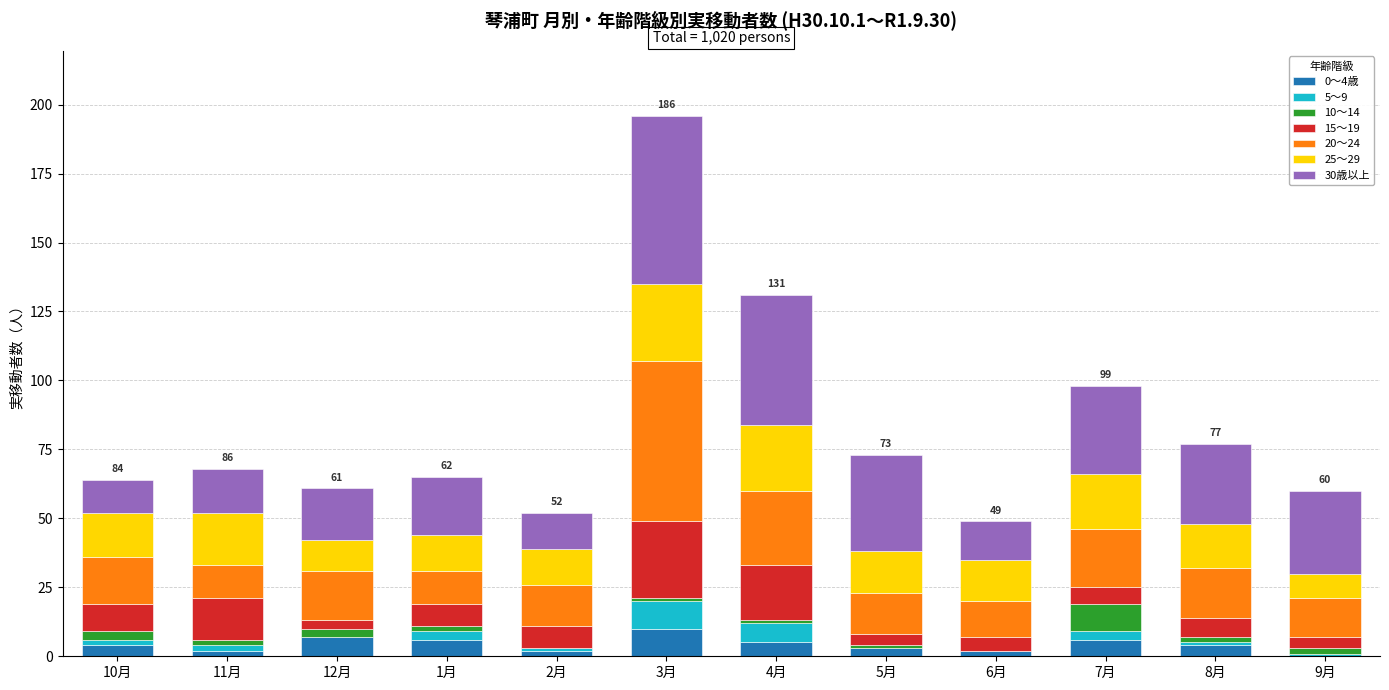

At which category is the sum across all series the highest?

3月